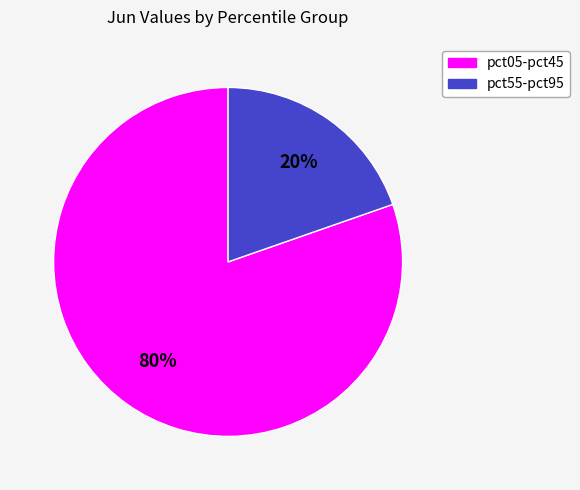

How many segments does this pie chart have?

2